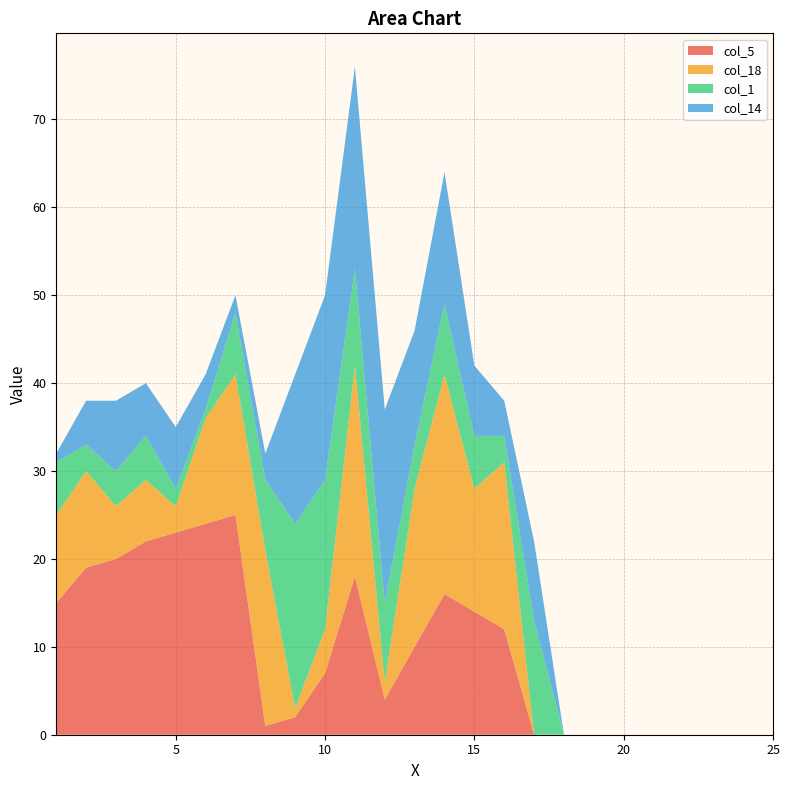

Reading right to left, extract all data points from this chart.

col_5: 0	0	0	0	0	0	0	0	0	12	14	16	10	4	18	7	2	1	25	24	23	22	20	19	15
col_18: 0	0	0	0	0	0	0	0	0	19	14	25	18	2	24	5	1	20	16	12	3	7	6	11	10
col_1: 0	0	0	0	0	0	0	0	13	3	6	8	5	9	11	17	21	8	7	1	2	5	4	3	6
col_14: 0	0	0	0	0	0	0	0	9	4	8	15	13	22	23	21	17	3	2	4	7	6	8	5	1